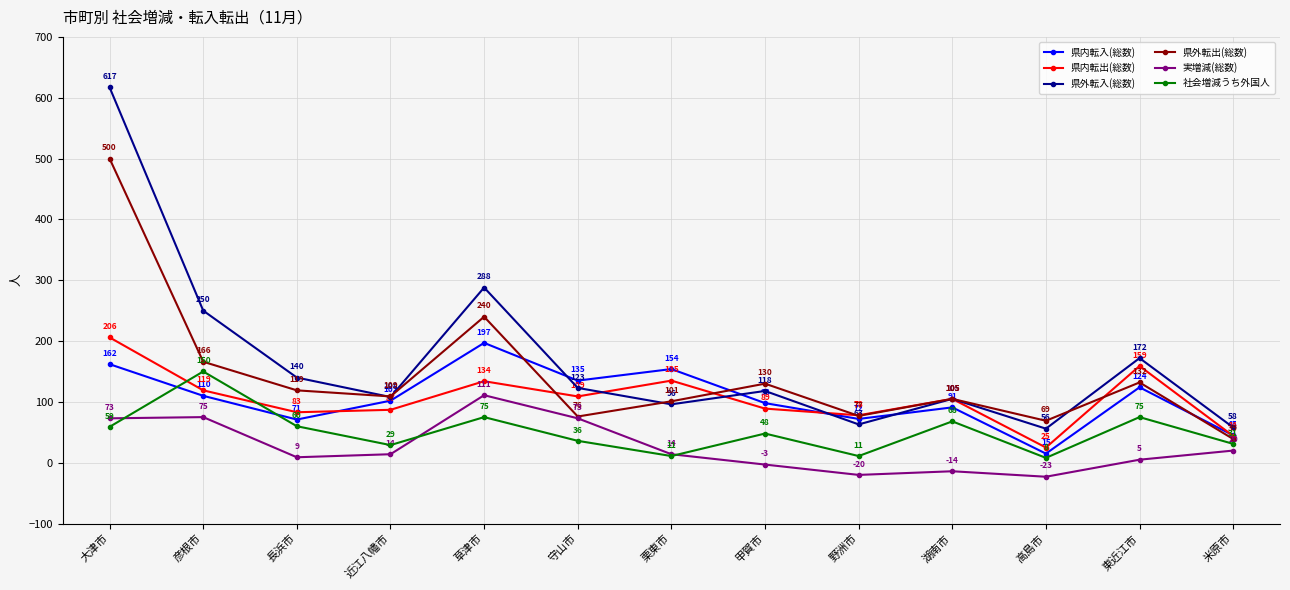

What is the label of the 6th point from the left?

守山市